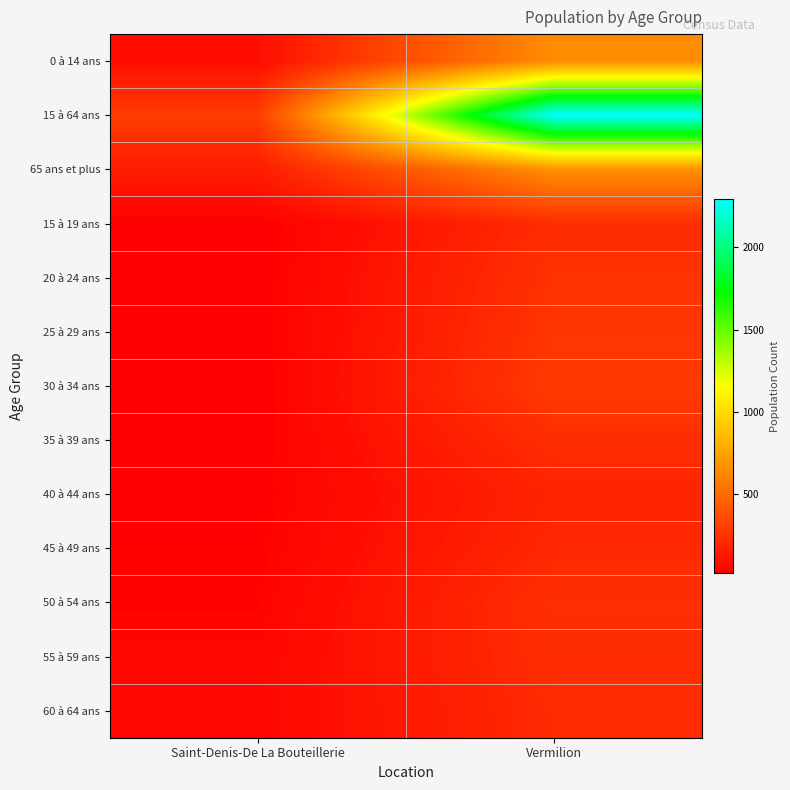

At Saint-Denis-De La Bouteillerie, list the series in order from smallest to largest.

15 à 19 ans, 20 à 24 ans, 25 à 29 ans, 30 à 34 ans, 35 à 39 ans, 40 à 44 ans, 45 à 49 ans, 50 à 54 ans, 55 à 59 ans, 60 à 64 ans, 0 à 14 ans, 65 ans et plus, 15 à 64 ans